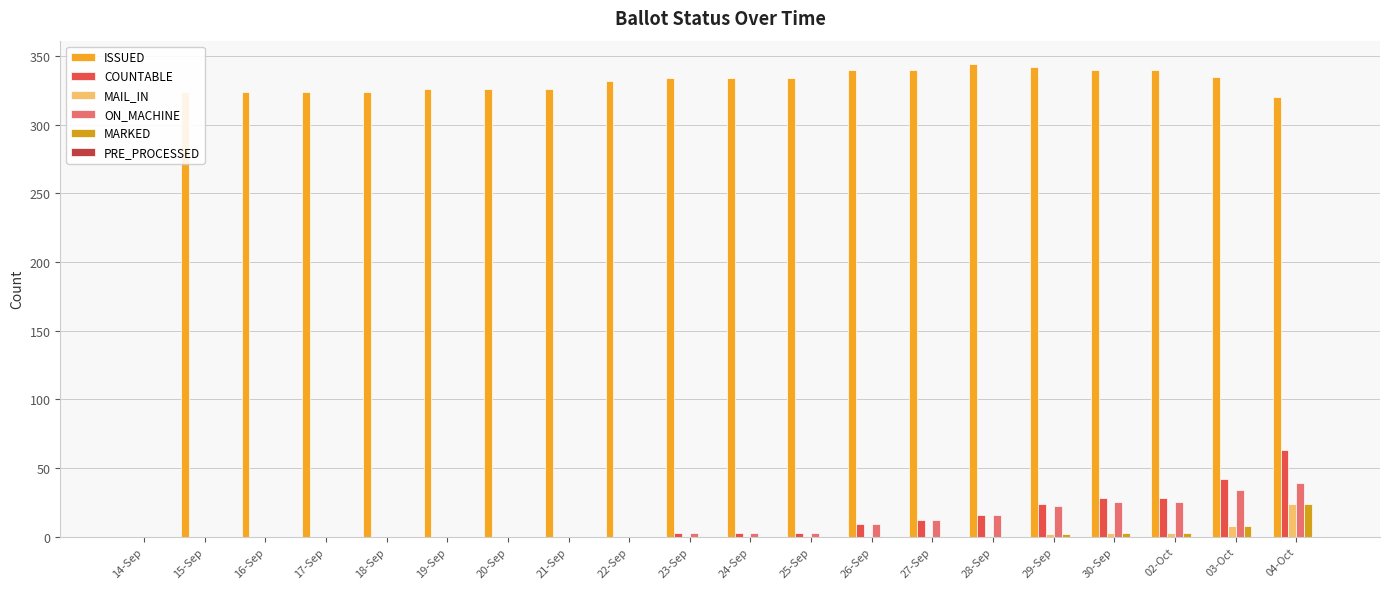

How many groups of bars are there?

20